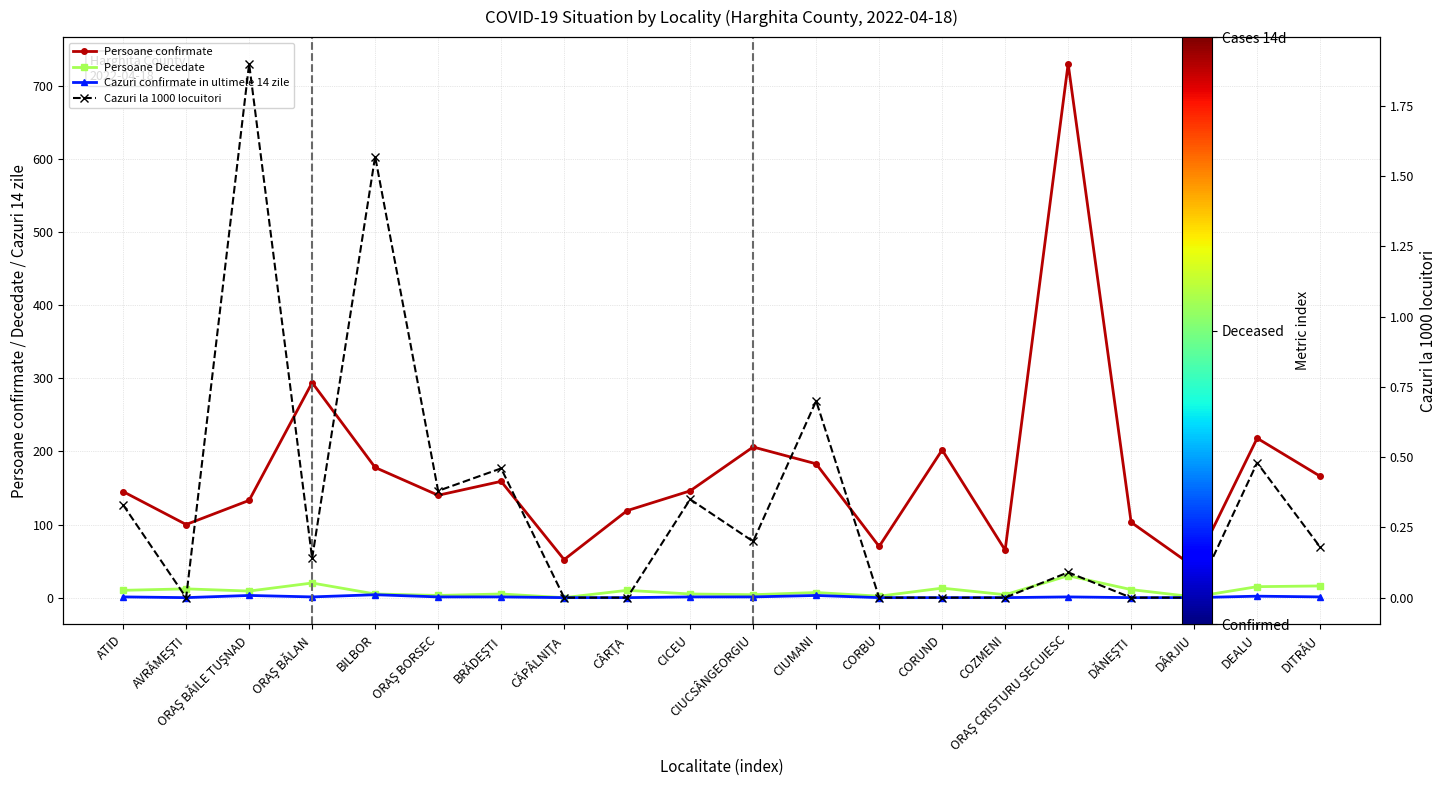

At how many categories does at least one series exceed 281?

2